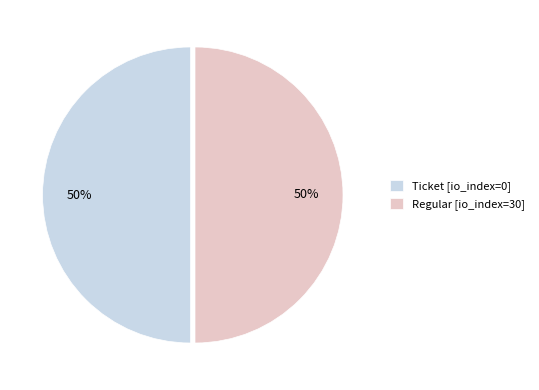

Count the number of slices in the pie.

2